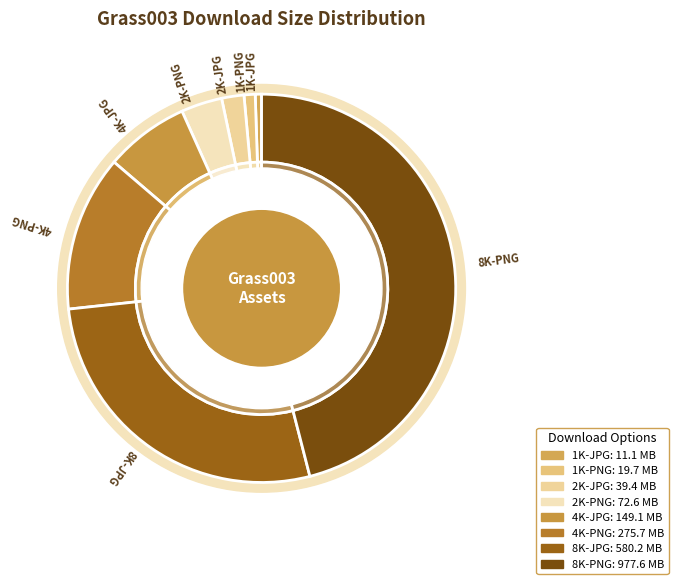

Which slice is the smallest?

1K-JPG